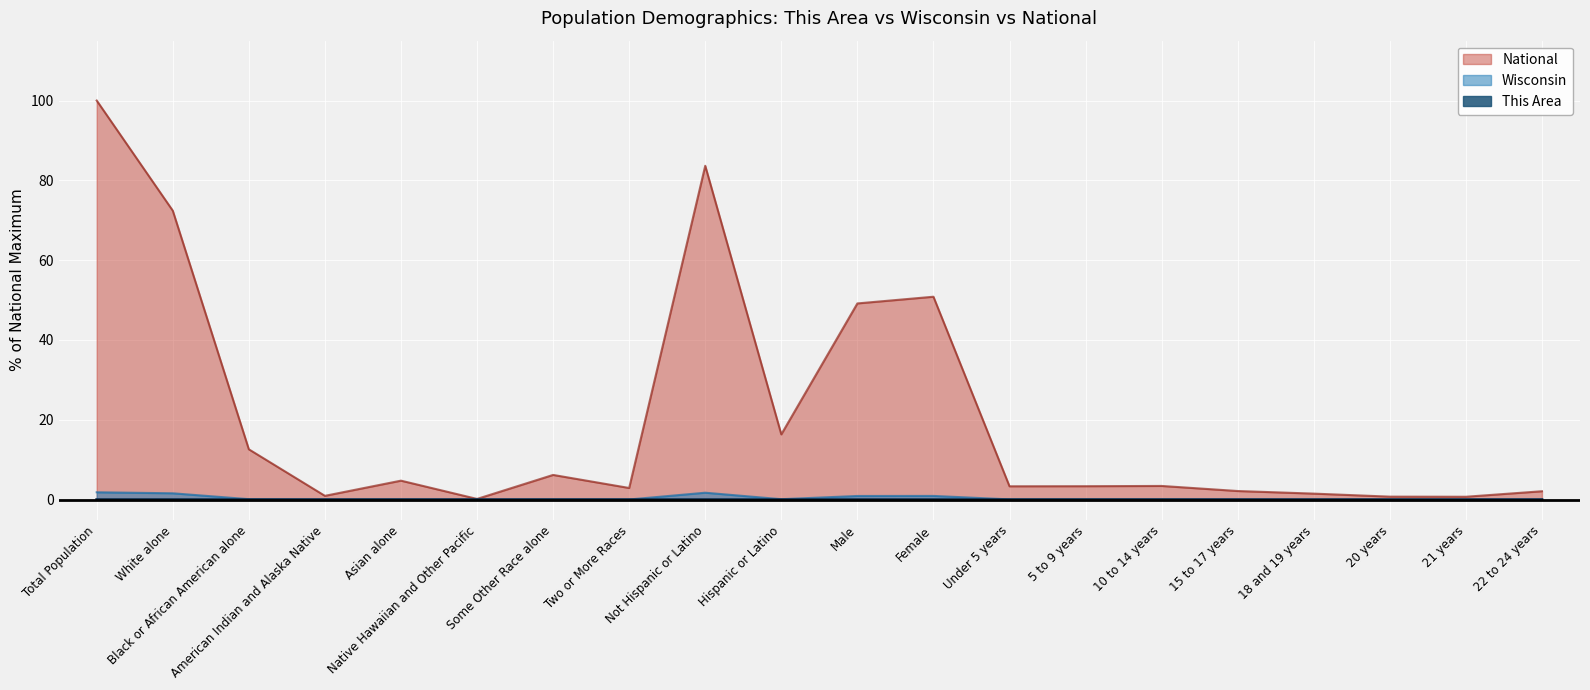

At which category does the chart reach its peak across all series?

Total Population